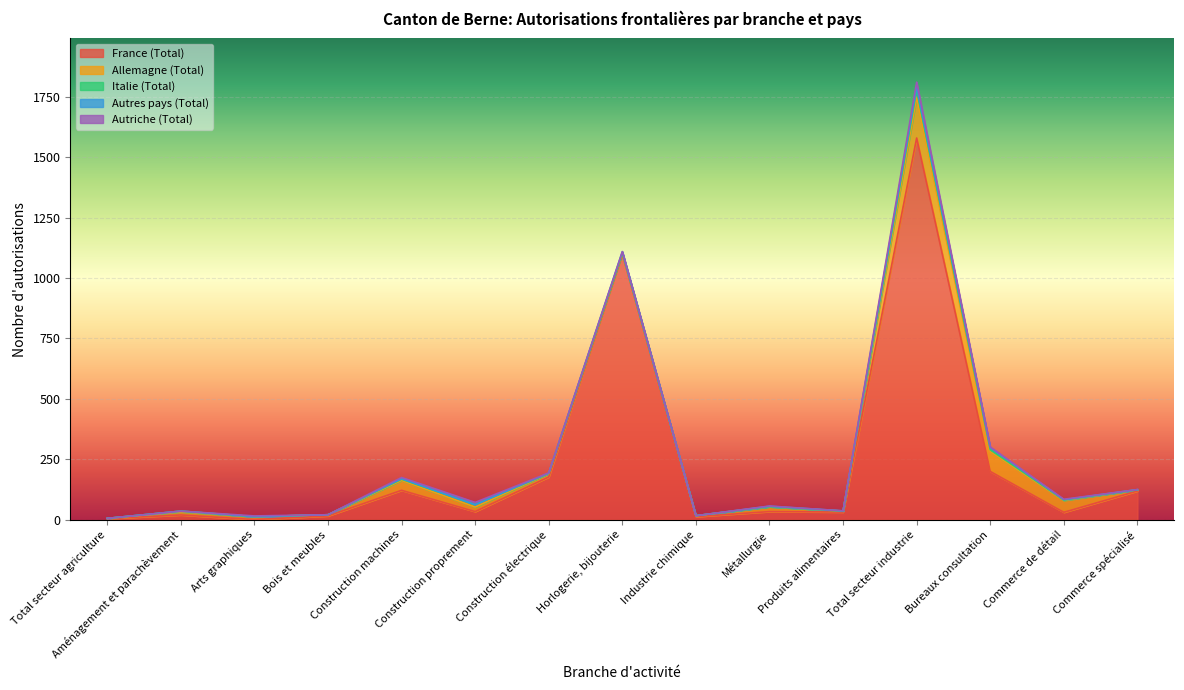

How many lines are shown in the chart?

5